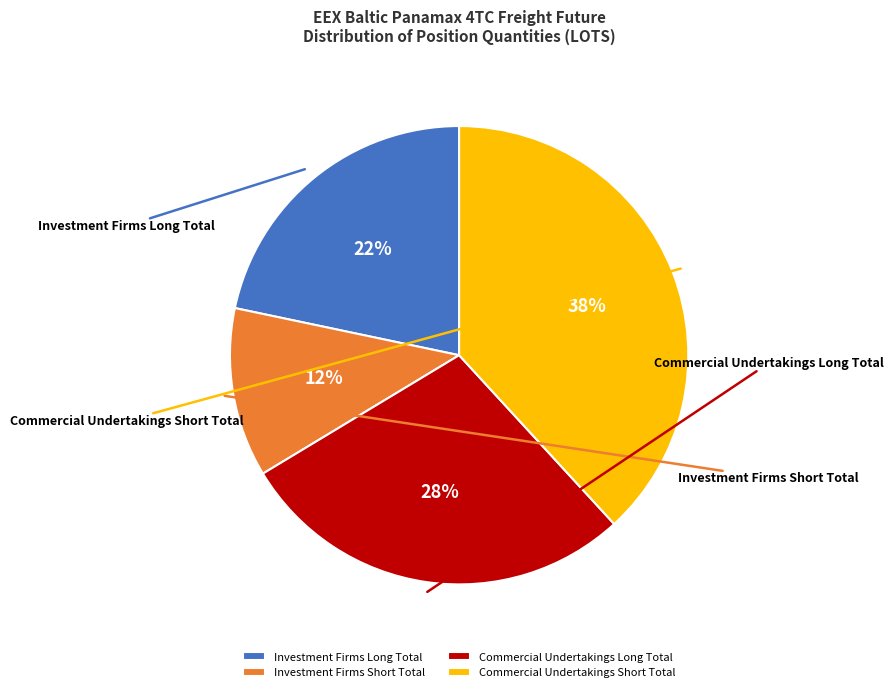

The Commercial Undertakings Short Total slice represents 38% of the pie. True or false?

True